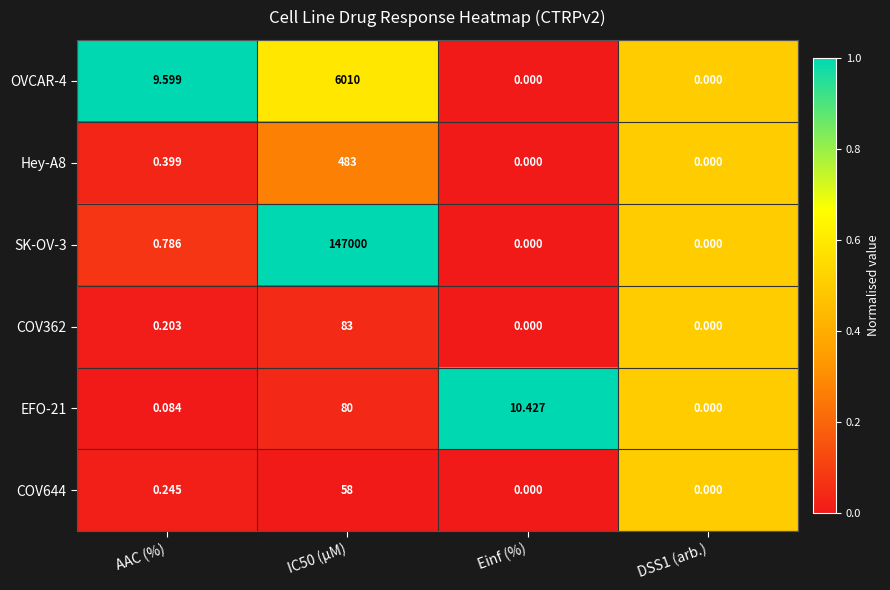

Is the value of COV362 at IC50 (µM) greater than the value of SK-OV-3 at IC50 (µM)?

No